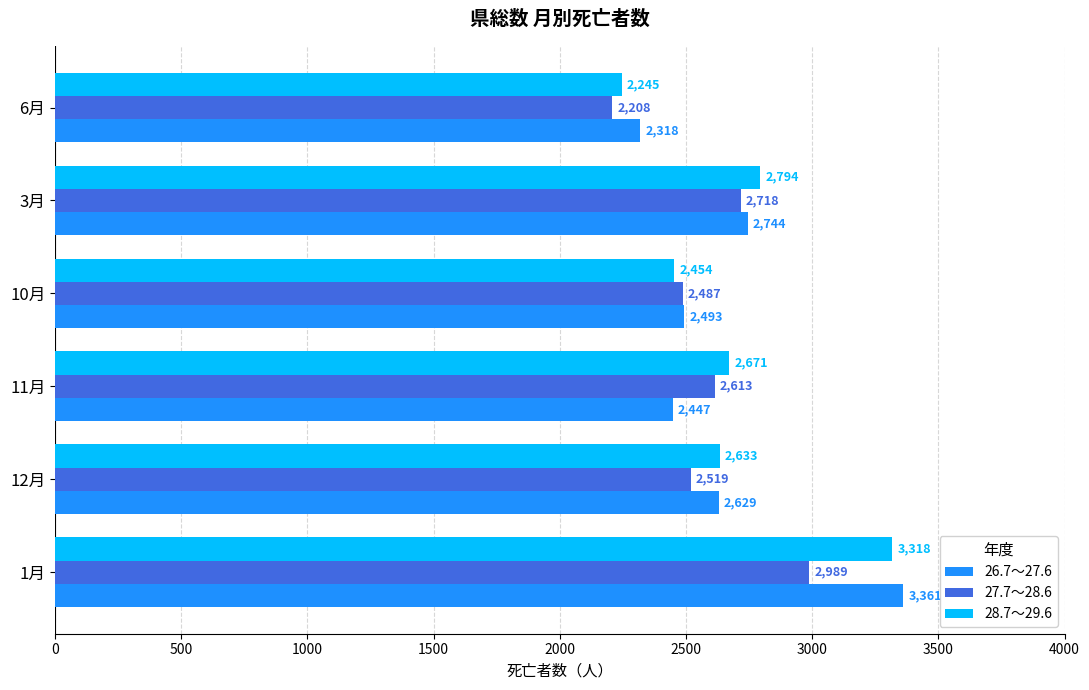

At how many categories does at least one series exceed 3102?

1